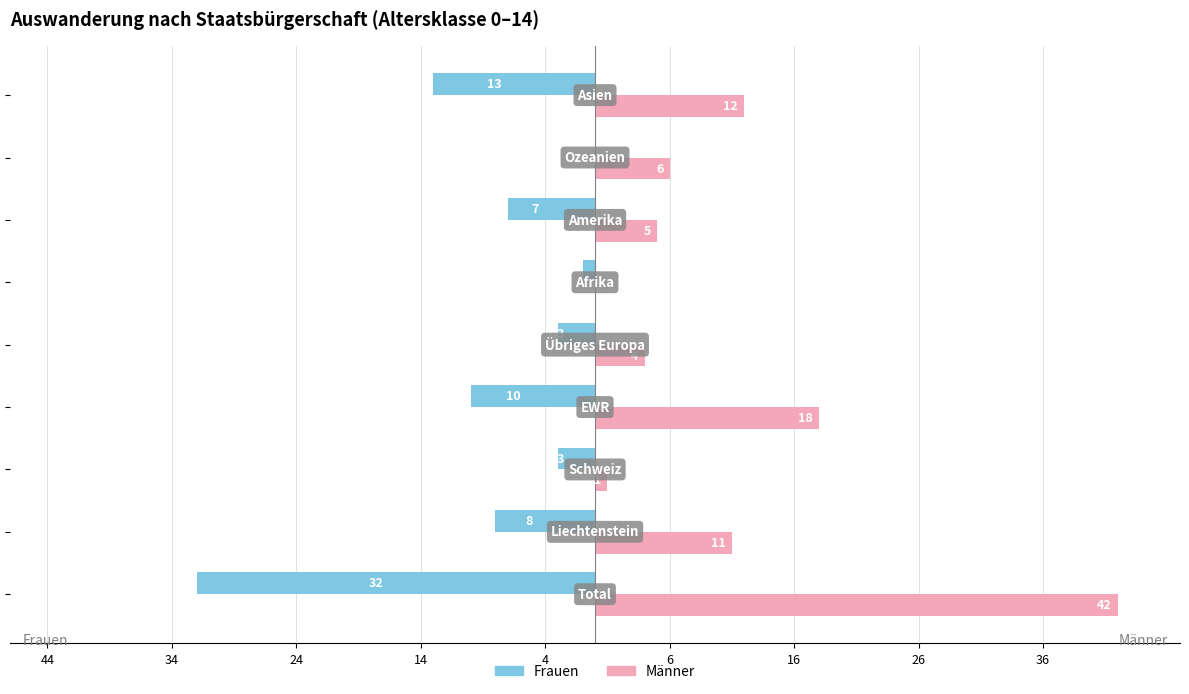

What is the sum of all Frauen values?

-77